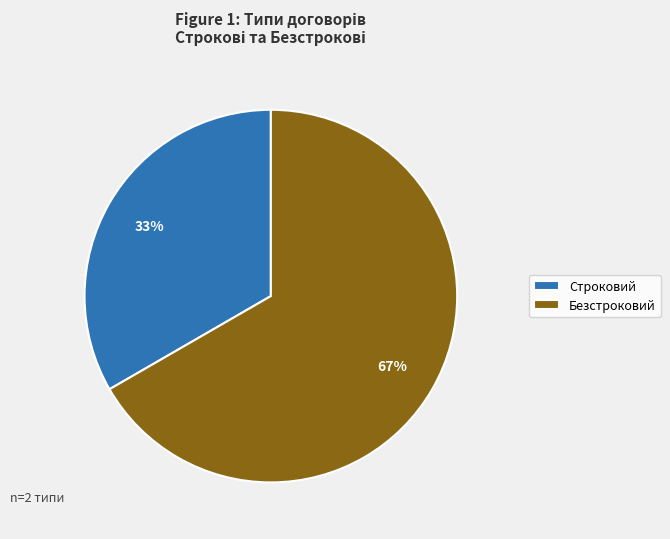

Approximately how many times larger is the value at Строковий compared to Безстроковий?

0.5